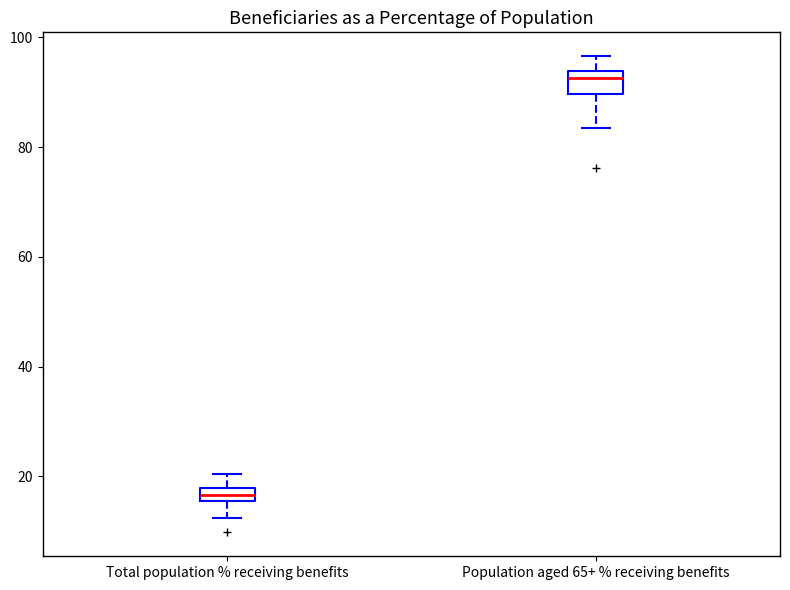

Where does the lower whisker of the box for Total population % receiving benefits end on the y-axis? The values are not printed on the chart, so give them approximately, as read against the axis.

12